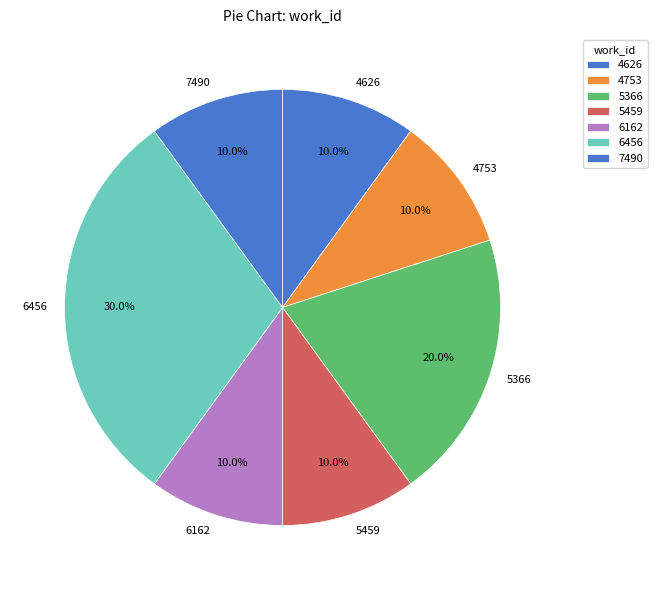

How many slices are in this pie chart?

7